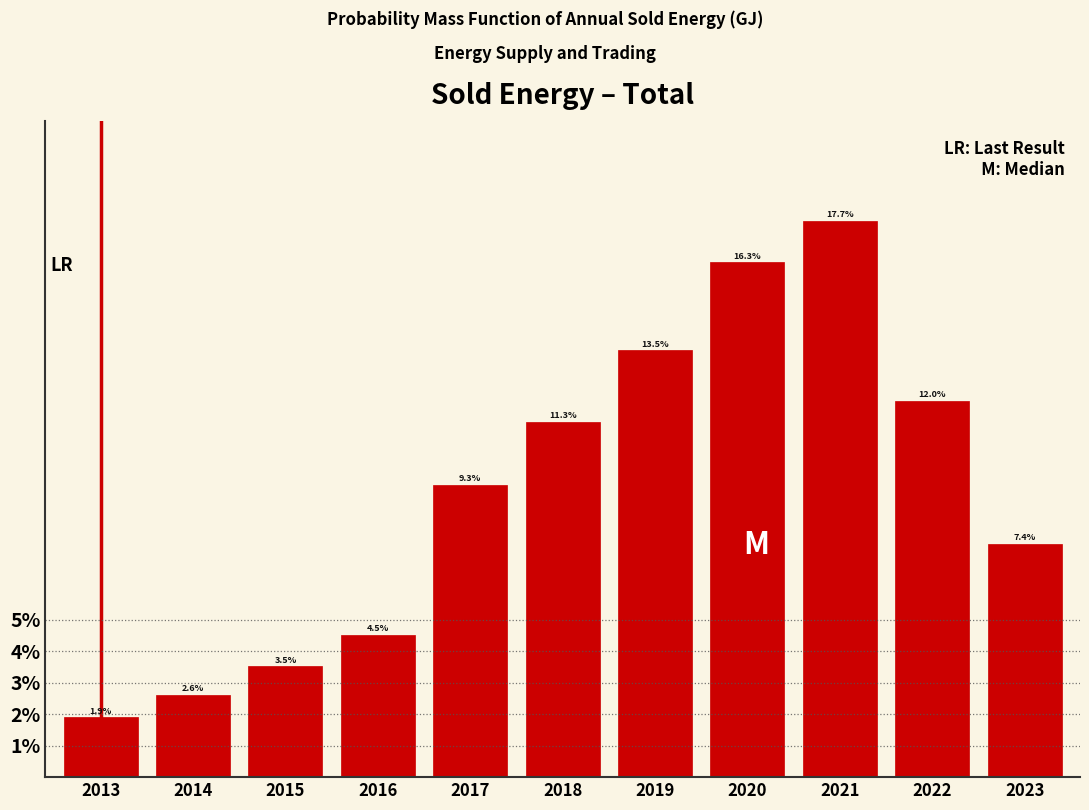

Reading right to left, transcribe all the data shown in this chart.

7.4	12.0	17.7	16.3	13.5	11.3	9.3	4.5	3.5	2.6	1.9